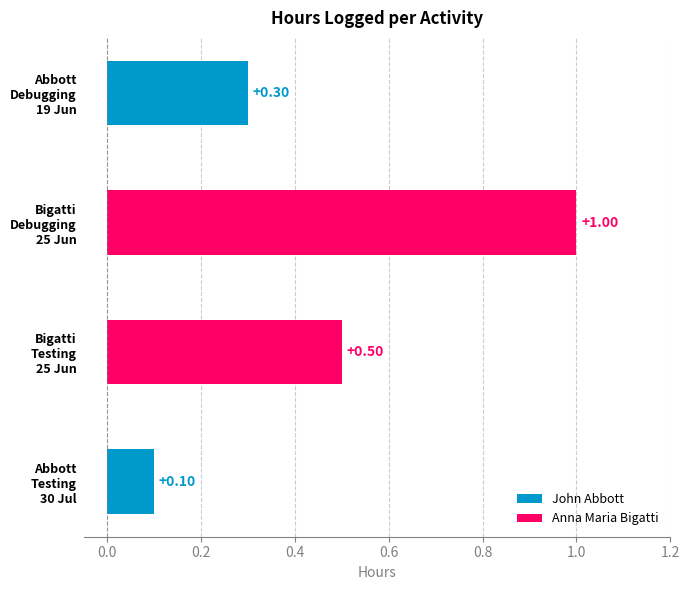

What is the average value?

0.5